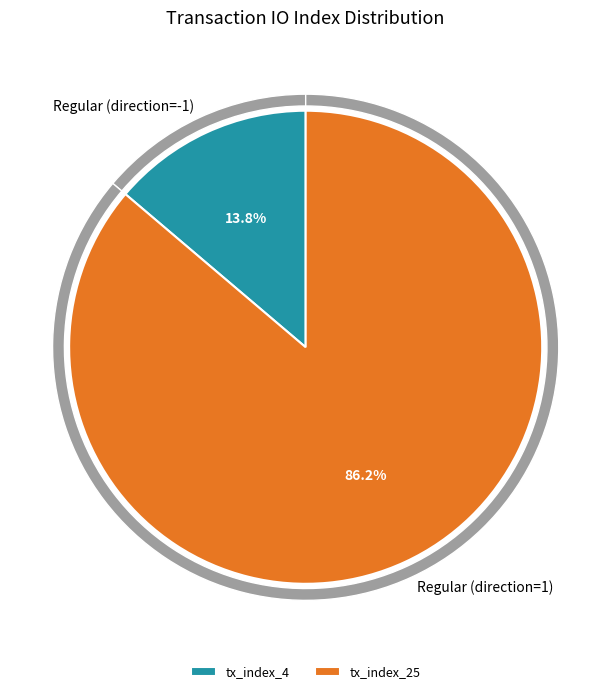

To the nearest percent, what portion does tx_index_25 represent?

86%